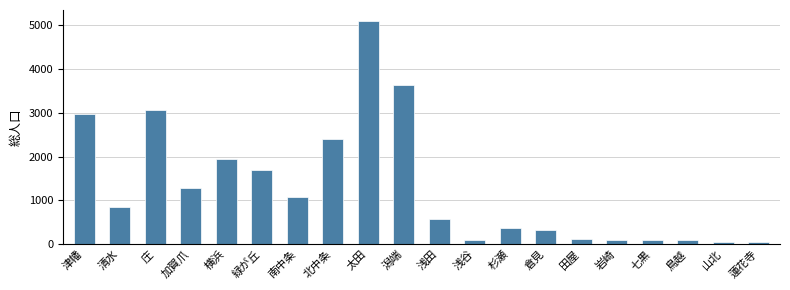

At which category does the chart reach its peak across all series?

太田